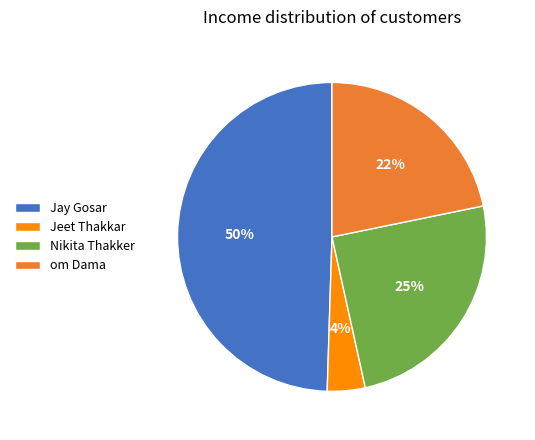

Count the number of slices in the pie.

4